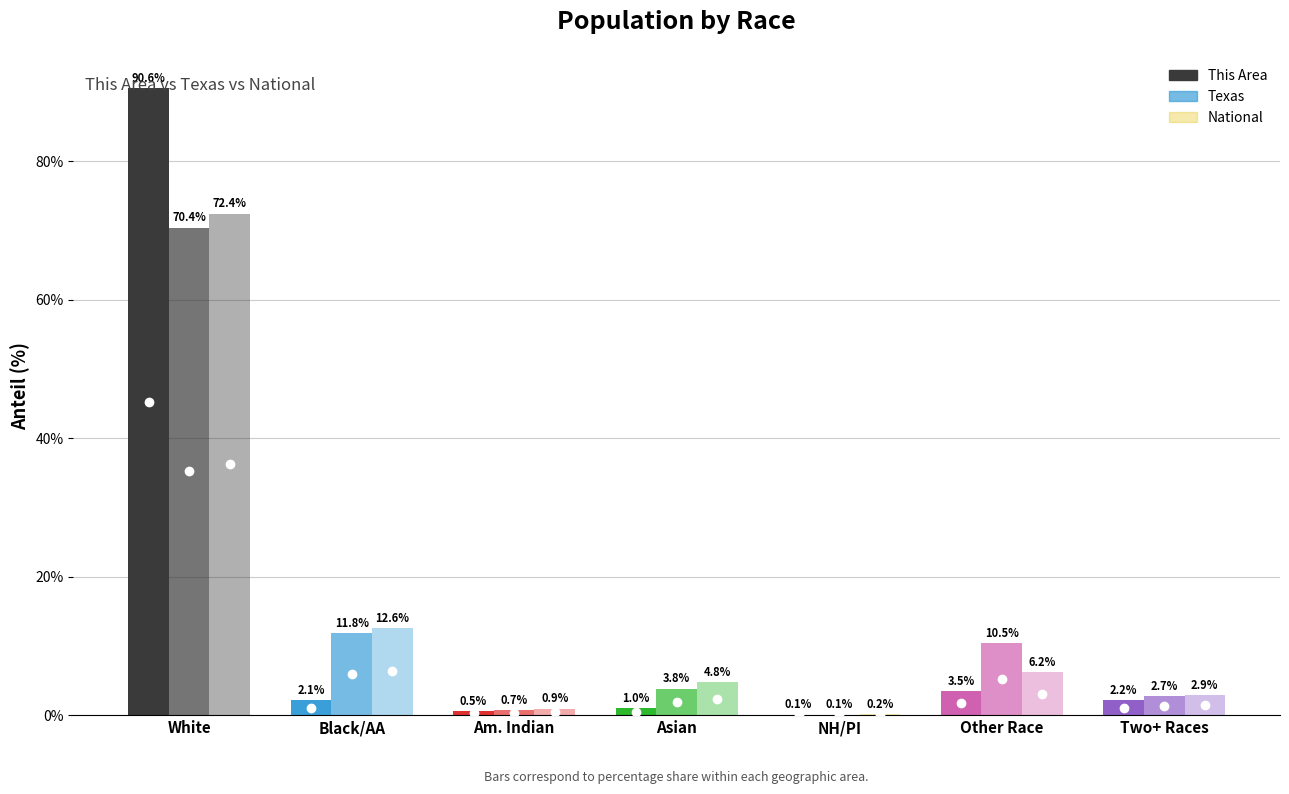

What position from the left is Other Race?

6